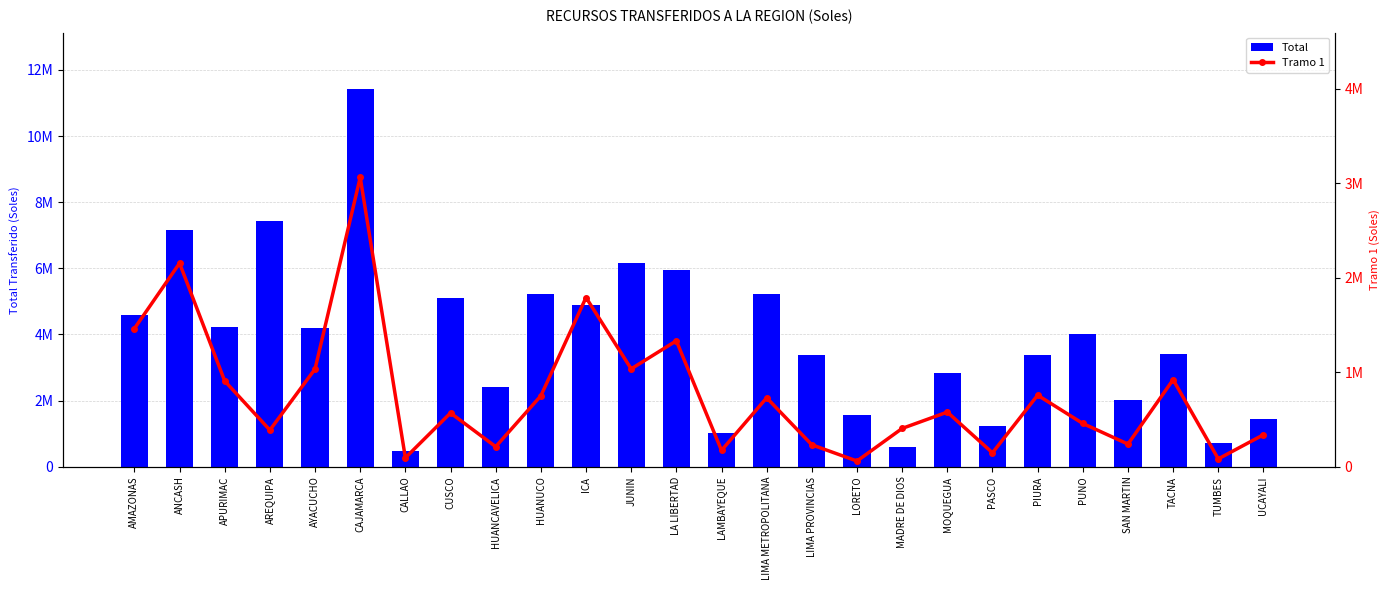

What is the lowest value of the Total series?

462422